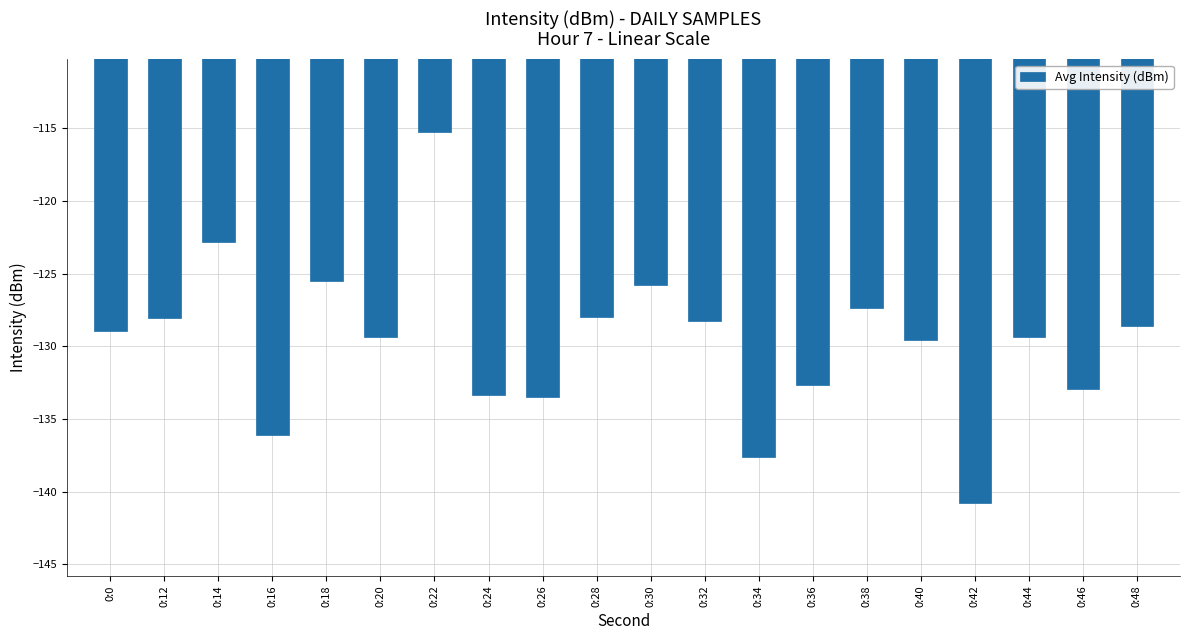

What value does the data have at 0:46?

-132.9